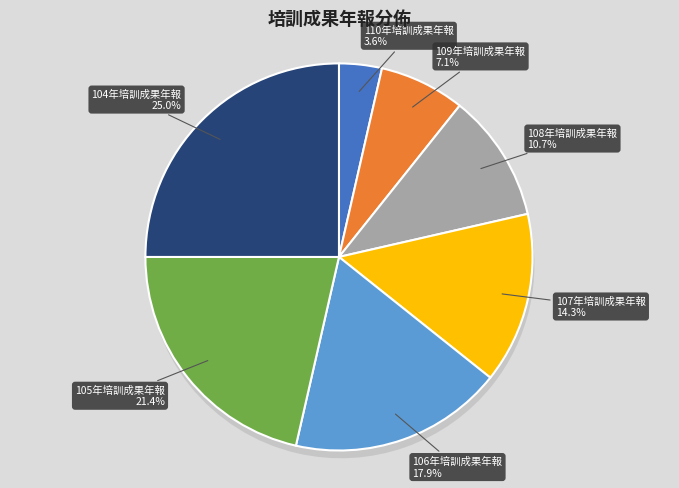

Rank the categories by value from highest to lowest.

104年培訓成果年報, 105年培訓成果年報, 106年培訓成果年報, 107年培訓成果年報, 108年培訓成果年報, 109年培訓成果年報, 110年培訓成果年報